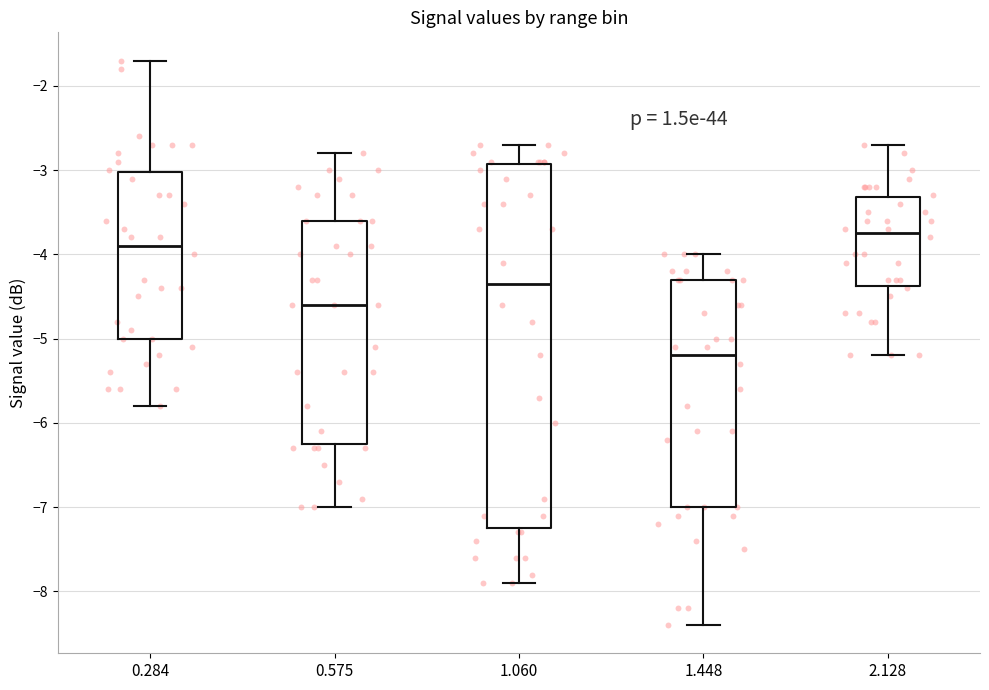

Reading left to right, read every box against the y-axis: the position of its median line, the range the box covers, and the ends of its whiskers. The values are not printed on the chart, so give them approximately, as read against the axis.

0.284: median -3.9, box -5.0 to -3.0, whiskers -5.8 to -1.7
0.575: median -4.6, box -6.2 to -3.6, whiskers -7.0 to -2.8
1.060: median -4.3, box -7.2 to -2.9, whiskers -7.9 to -2.7
1.448: median -5.2, box -7.0 to -4.3, whiskers -8.4 to -4.0
2.128: median -3.7, box -4.4 to -3.3, whiskers -5.2 to -2.7